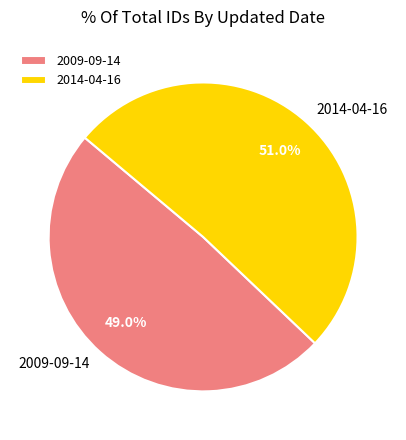

Count the number of slices in the pie.

2